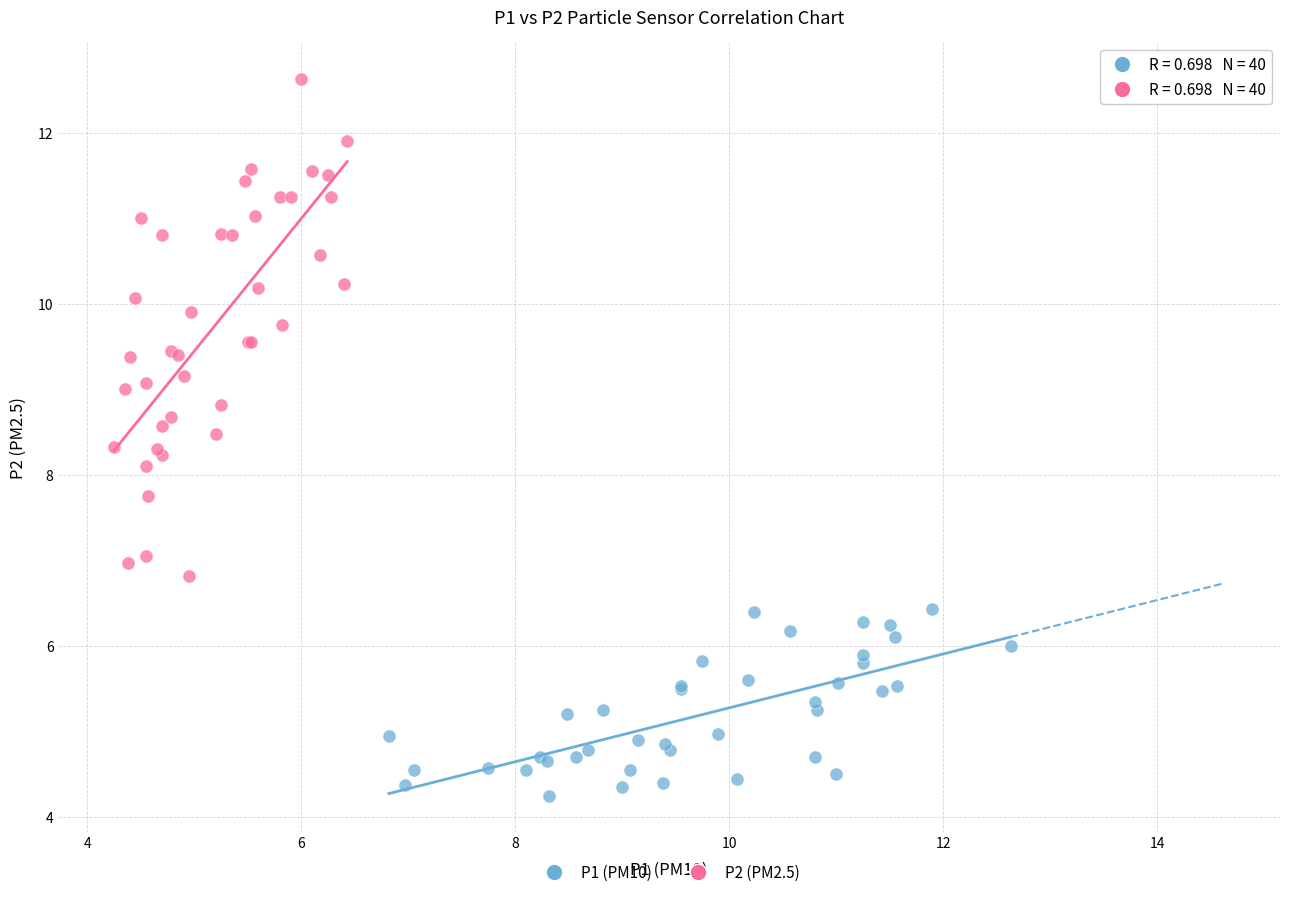

Which series reaches the maximum Y coordinate?

P2 (PM2.5)